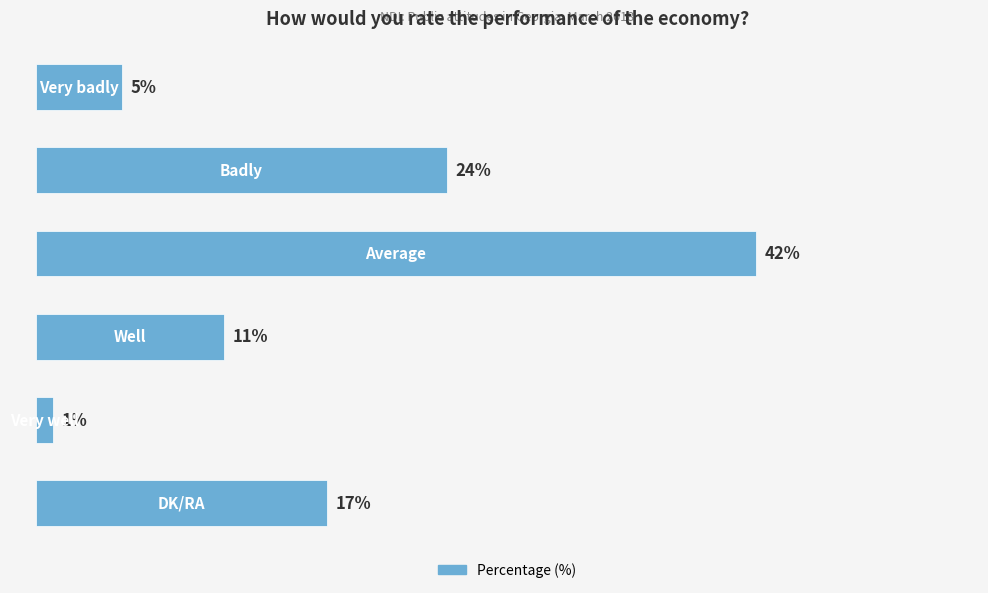

Does the chart contain stacked bars?

No